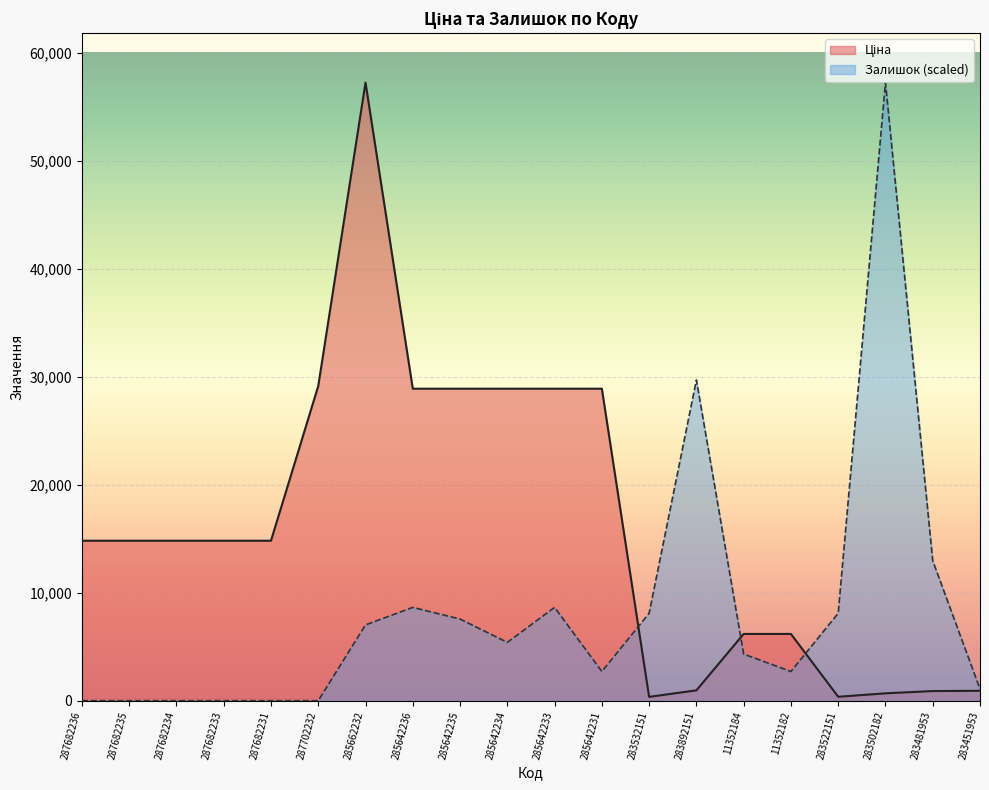

Rank the series by their average value, from highest to lowest.

Ціна, Залишок